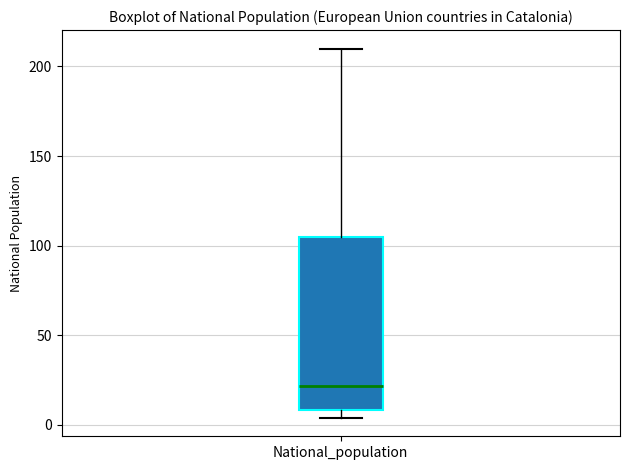

Where is the lower edge of the box for National_population on the y-axis? The values are not printed on the chart, so give them approximately, as read against the axis.

10